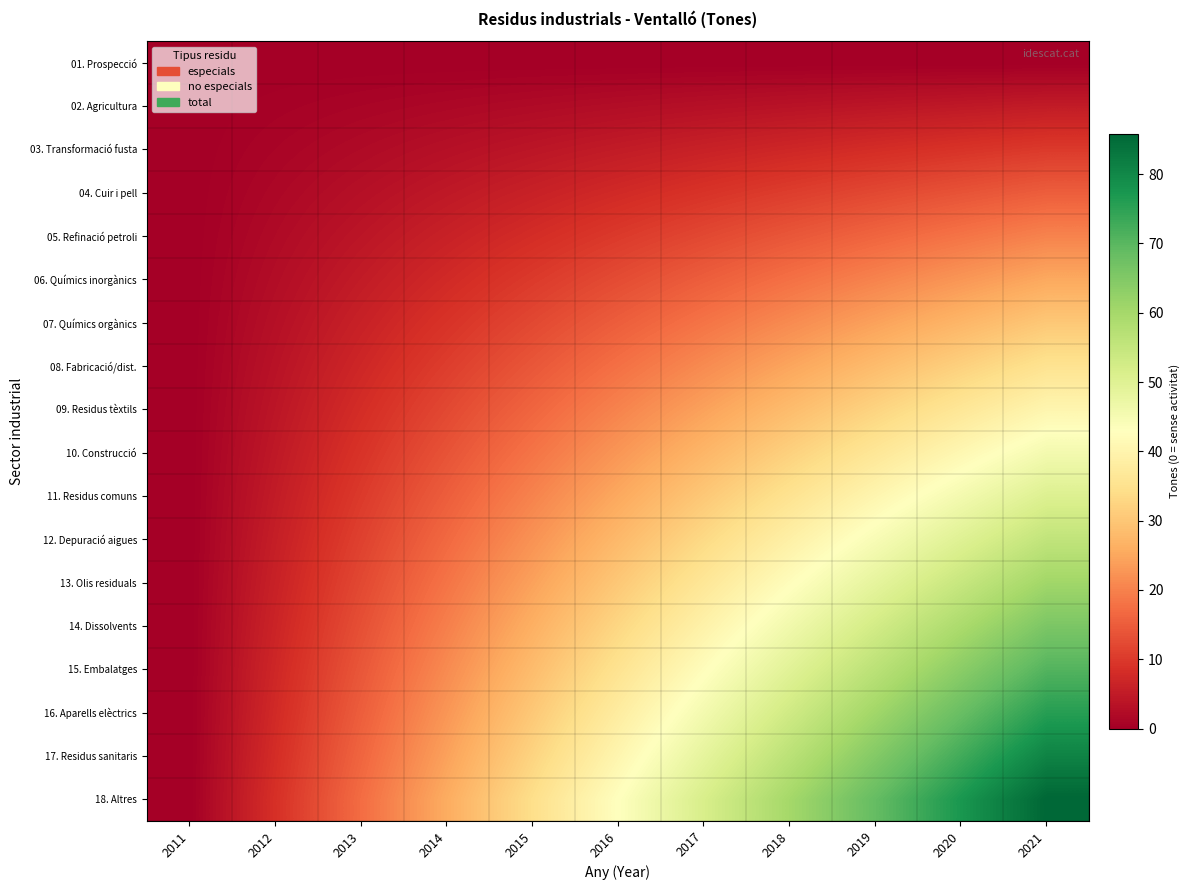

List the series in order of their peak value, lowest first.

01. Prospecció, 02. Agricultura, 03. Transformació fusta, 04. Cuir i pell, 05. Refinació petroli, 06. Químics inorgànics, 07. Químics orgànics, 08. Fabricació/dist., 09. Residus tèxtils, 10. Construcció, 11. Residus comuns, 12. Depuració aigues, 13. Olis residuals, 14. Dissolvents, 15. Embalatges, 16. Aparells elèctrics, 17. Residus sanitaris, 18. Altres